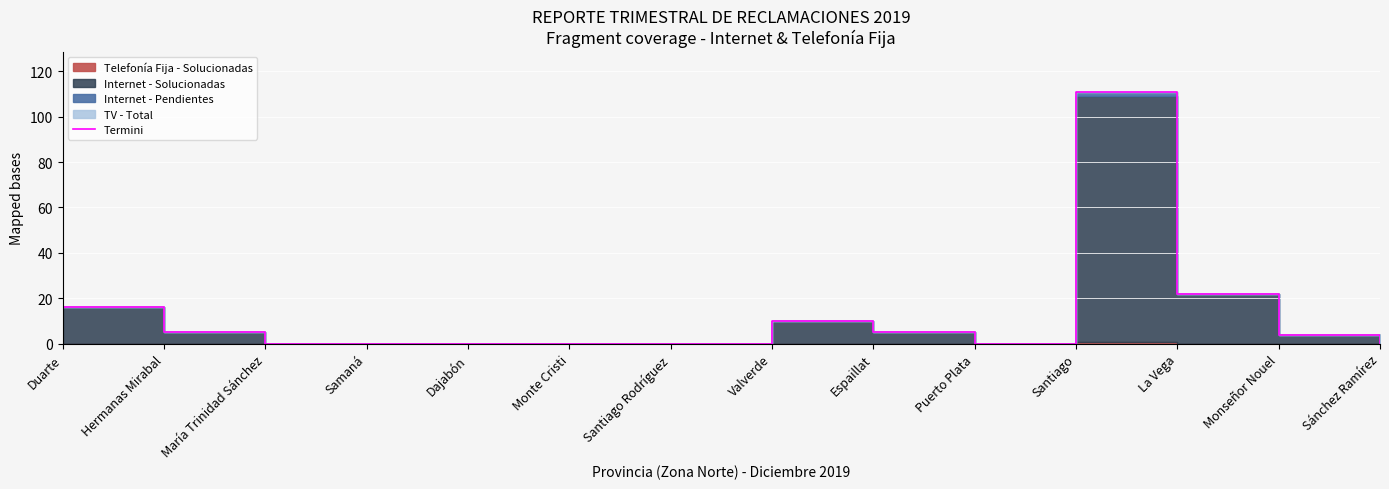

At which label is the value closest to 55?

La Vega